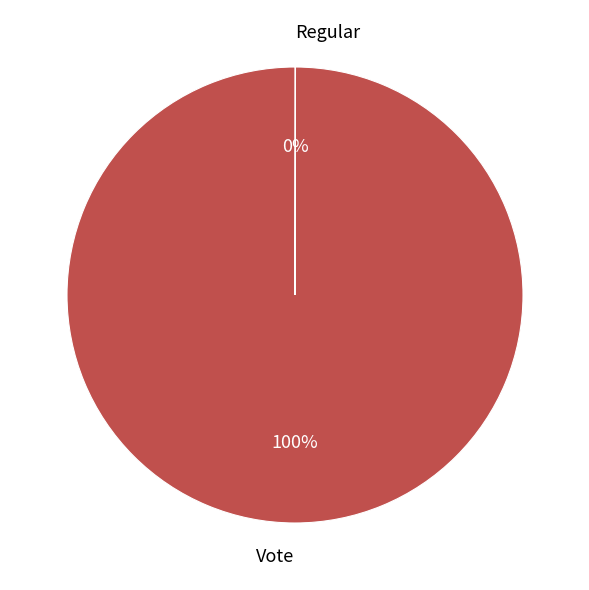

True or false: Vote accounts for 86% of the total.

False